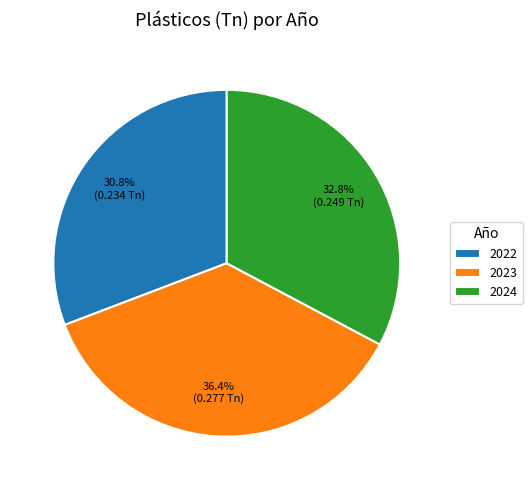

Combined, what portion of the pie is 2023 and 2024?

69.2%